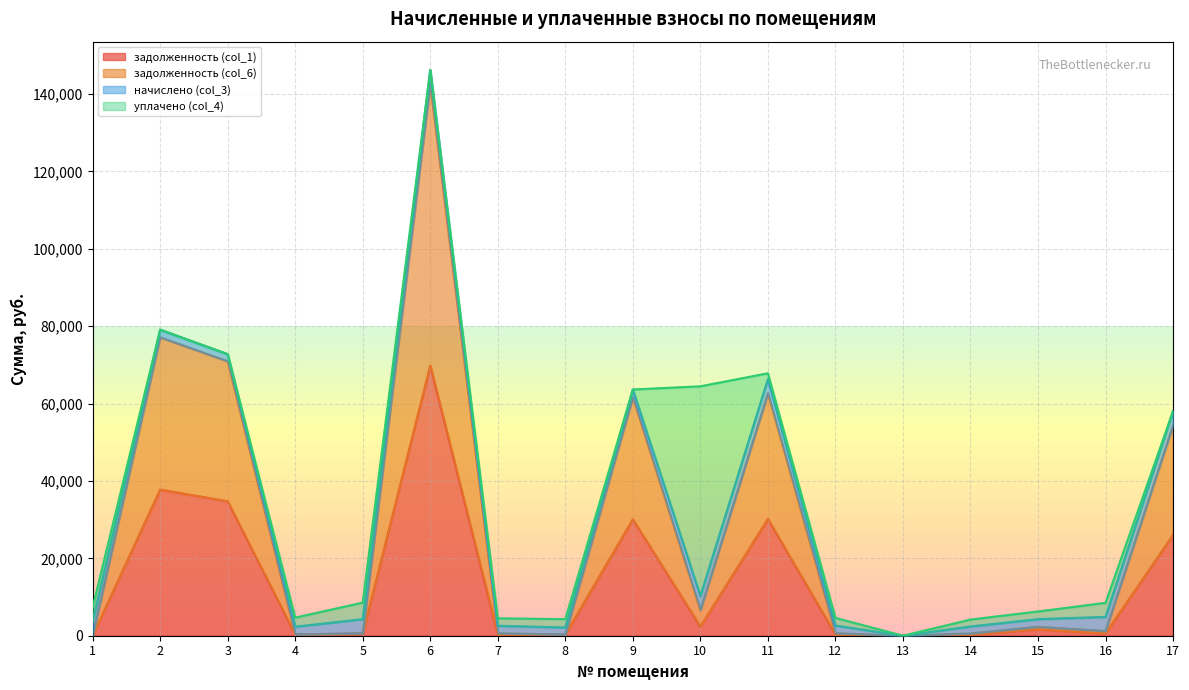

The value of задолженность (col_6) at 14 is 597.3. True or false?

True